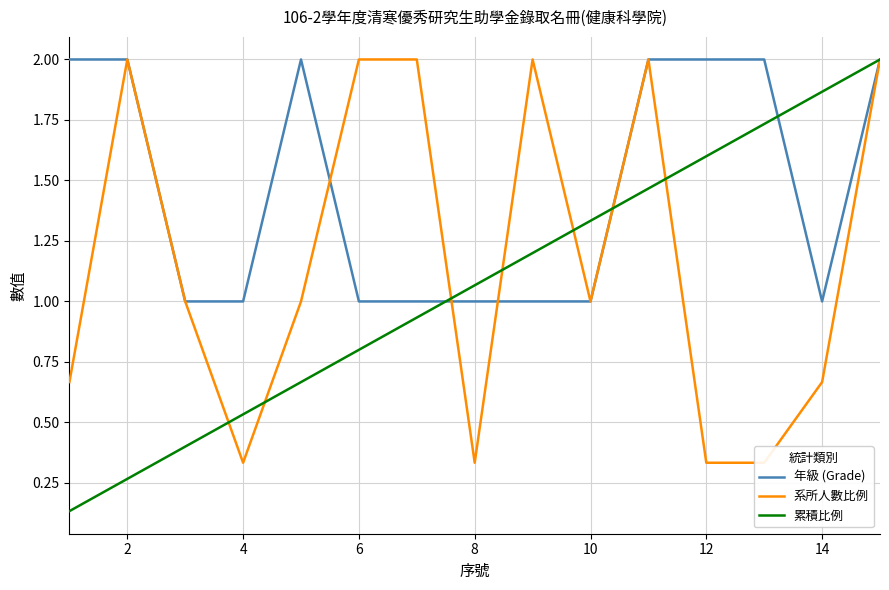

What is the highest value of the 累積比例 series?

2.0